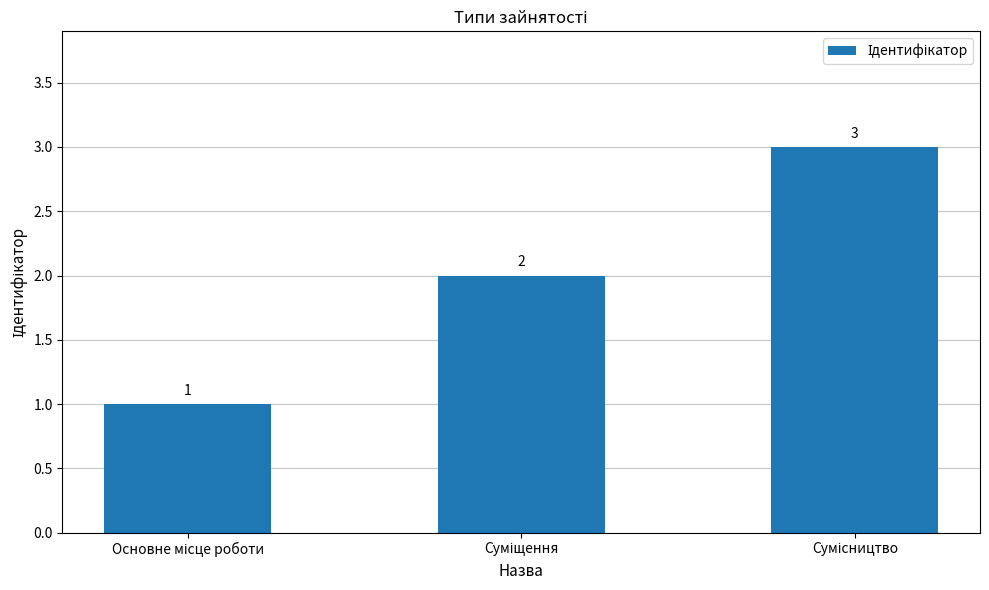

How many series are shown in this chart?

1